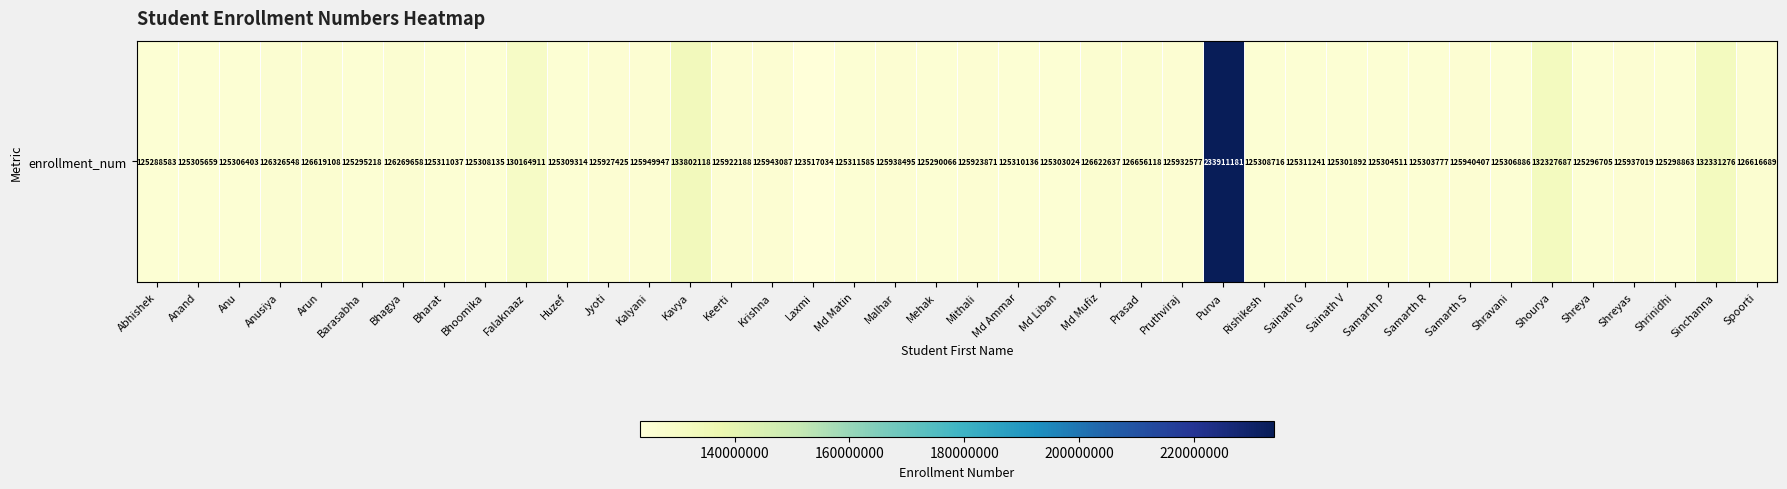

Reading left to right, list all the values displayed in this chart.

Abhishek=125288583	Anand=125305659	Anu=125306403	Anusiya=126326548	Arun=126619108	Barasabha=125295218	Bhagya=126269658	Bharat=125311037	Bhoomika=125308135	Falaknaaz=130164911	Huzef=125309314	Jyoti=125927425	Kalyani=125949947	Kavya=133802118	Keerti=125922188	Krishna=125943087	Laxmi=123517034	Md Matin=125311585	Malhar=125938495	Mehak=125290066	Mithali=125923871	Md Ammar=125310136	Md Liban=125303024	Md Mufiz=126622637	Prasad=126656118	Pruthviraj=125932577	Purva=233911181	Rishikesh=125308716	Sainath G=125311241	Sainath V=125301892	Samarth P=125304511	Samarth R=125303777	Samarth S=125940407	Shravani=125306886	Shourya=132327687	Shreya=125296705	Shreyas=125937019	Shrinidhi=125298863	Sinchanna=132331276	Spoorti=126616689